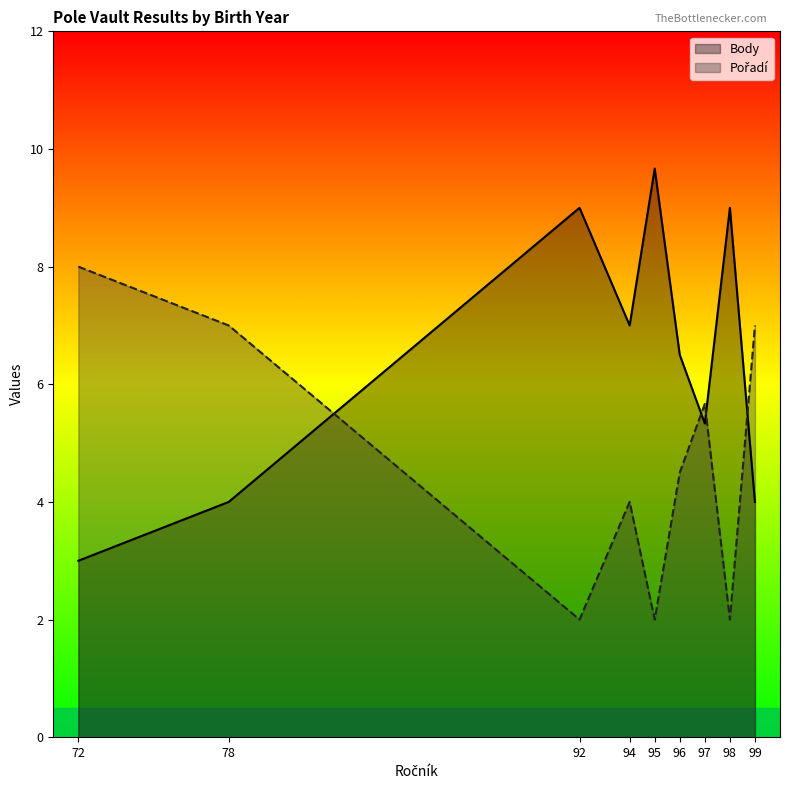

Which series has the largest total across all categories?

Body